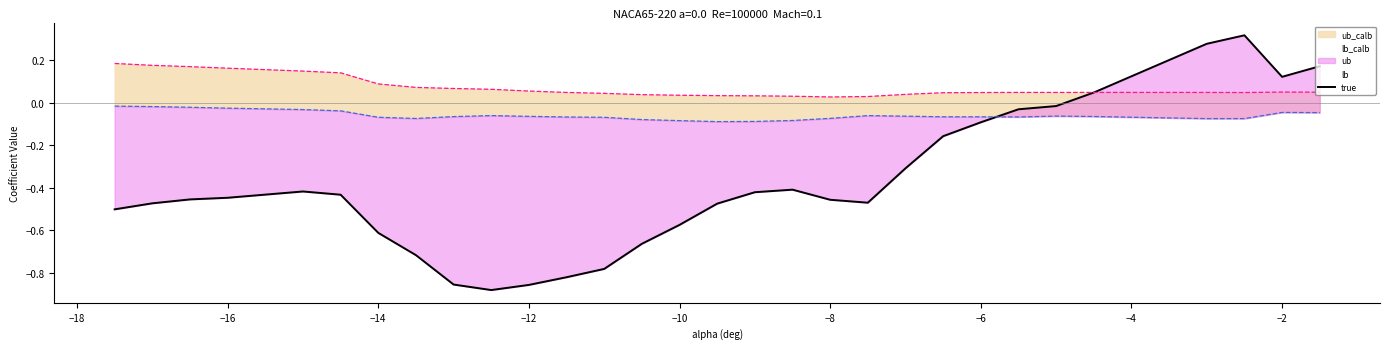

Which series has the largest total across all categories?

ub